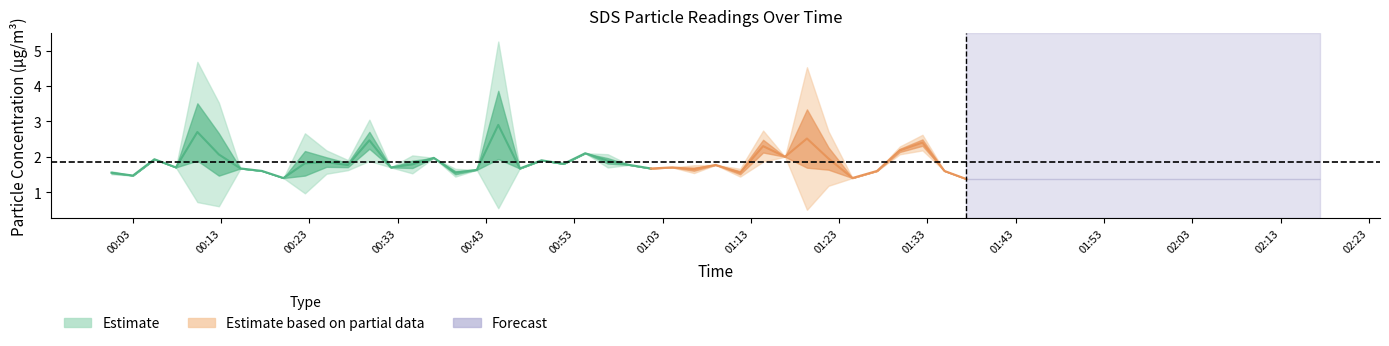

At how many categories does at least one series exceed 2?

11